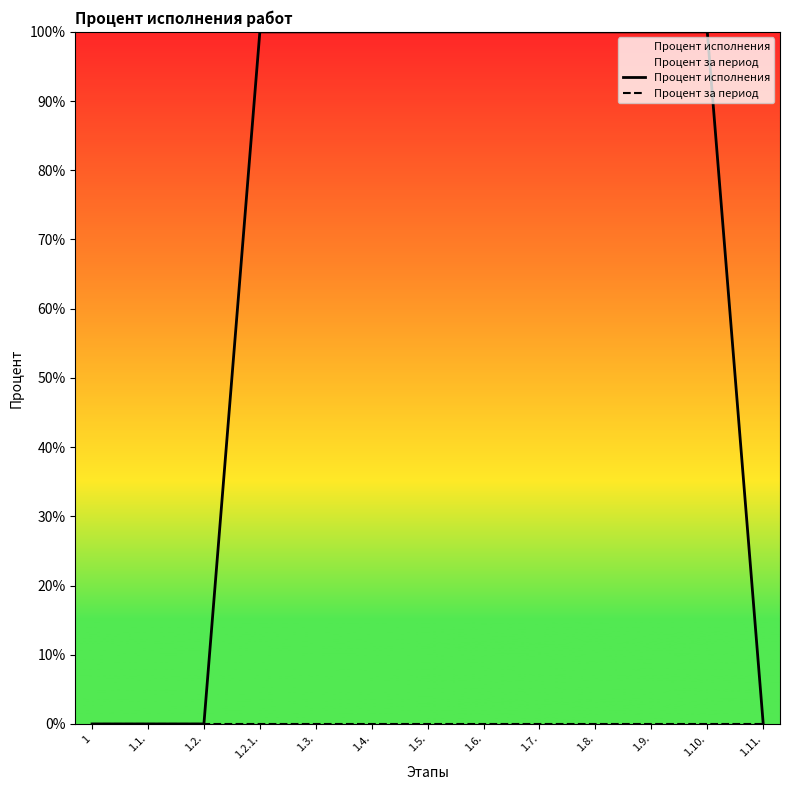

What is the label of the 11th point from the left?

1.9.